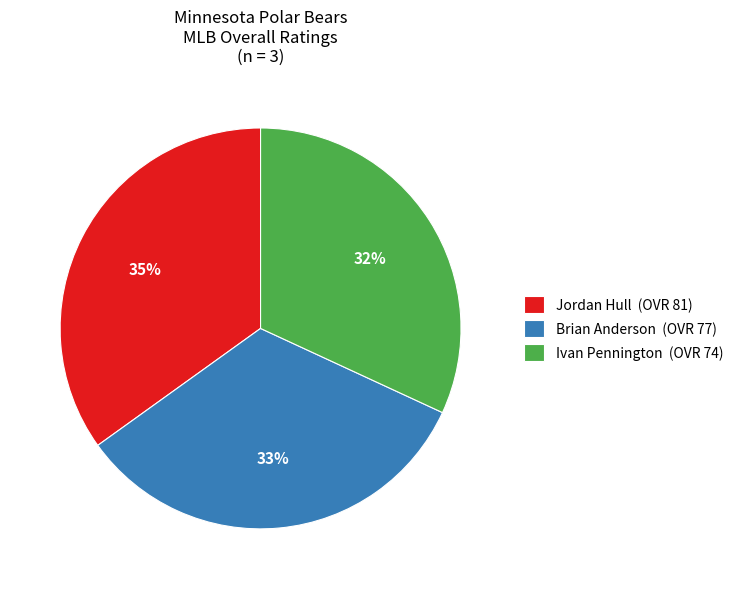

The Brian Anderson slice represents 25% of the pie. True or false?

False